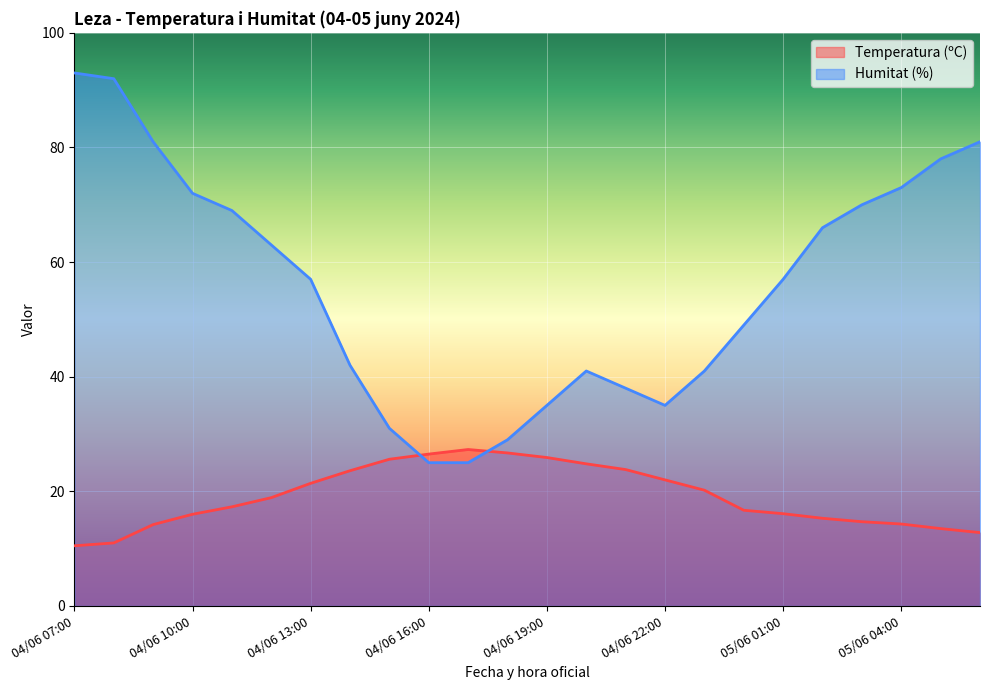

The Humitat (%) series shows 117.9 at 05/06 02:00. True or false?

False